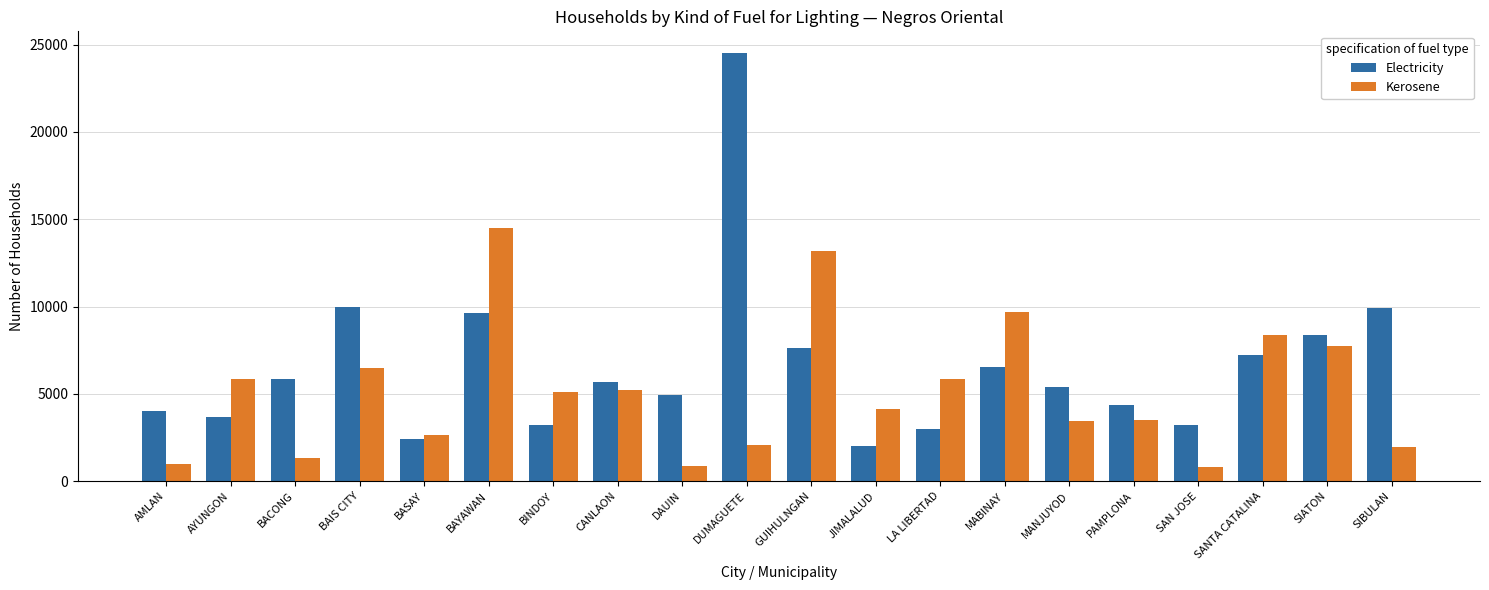

Are the bars horizontal?

No